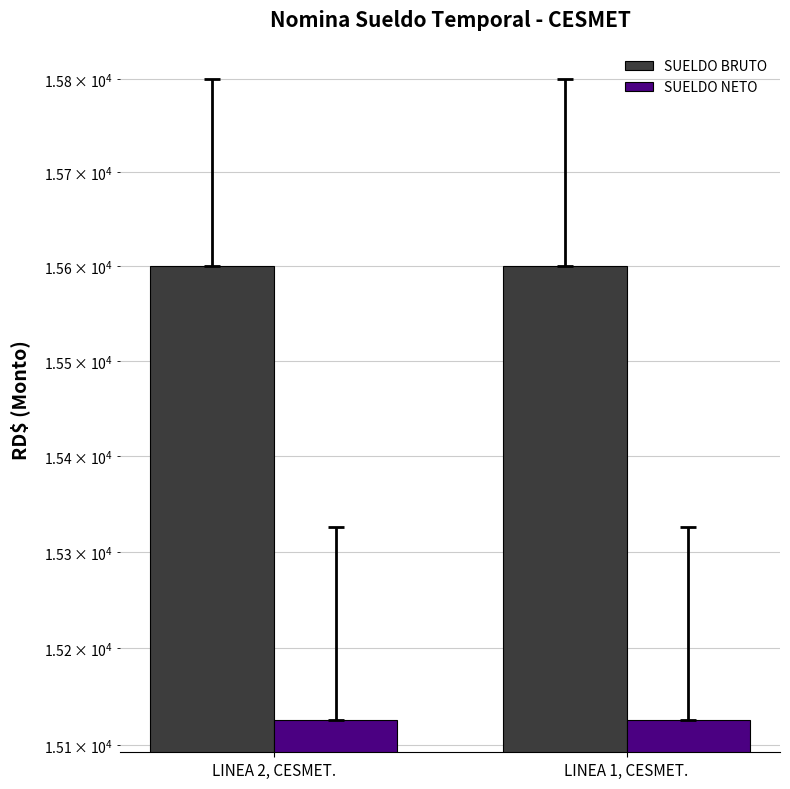

List the series in order of their overall mean, lowest first.

SUELDO NETO, SUELDO BRUTO